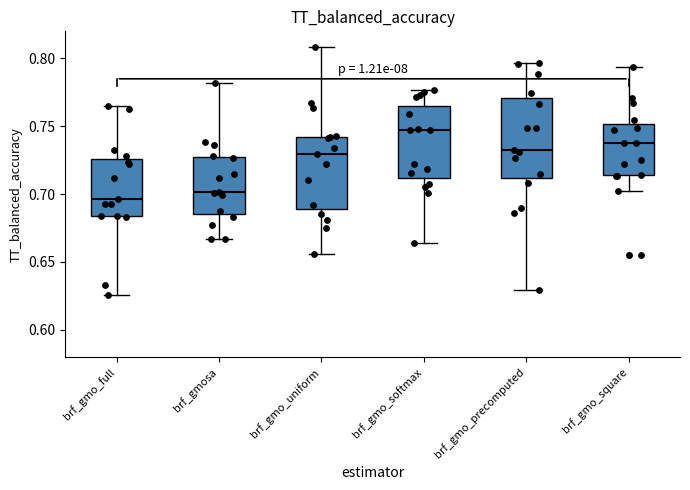

Reading left to right, transcribe this box plot: for each box, give where its median line is, the range the box spans, and where its two whiskers end, as read against the y-axis. The values are not printed on the chart, so give them approximately, as read against the axis.

brf_gmo_full: median 0.695, box 0.685 to 0.725, whiskers 0.625 to 0.765
brf_gmosa: median 0.700, box 0.685 to 0.725, whiskers 0.665 to 0.780
brf_gmo_uniform: median 0.730, box 0.690 to 0.740, whiskers 0.655 to 0.810
brf_gmo_softmax: median 0.745, box 0.710 to 0.765, whiskers 0.665 to 0.775
brf_gmo_precomputed: median 0.735, box 0.710 to 0.770, whiskers 0.630 to 0.795
brf_gmo_square: median 0.740, box 0.715 to 0.750, whiskers 0.700 to 0.795